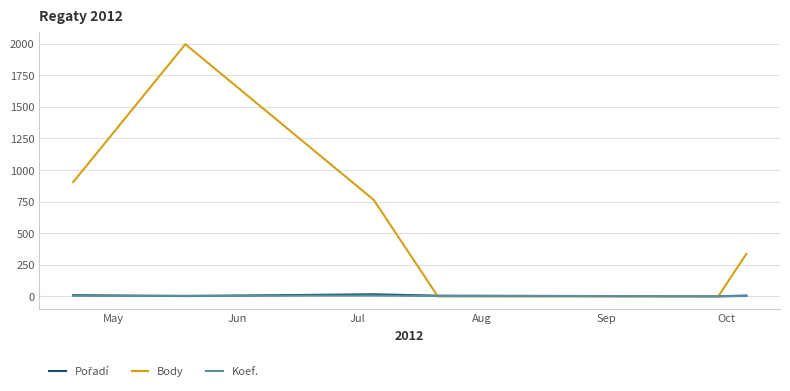

What is the maximum value shown in the chart?

1996